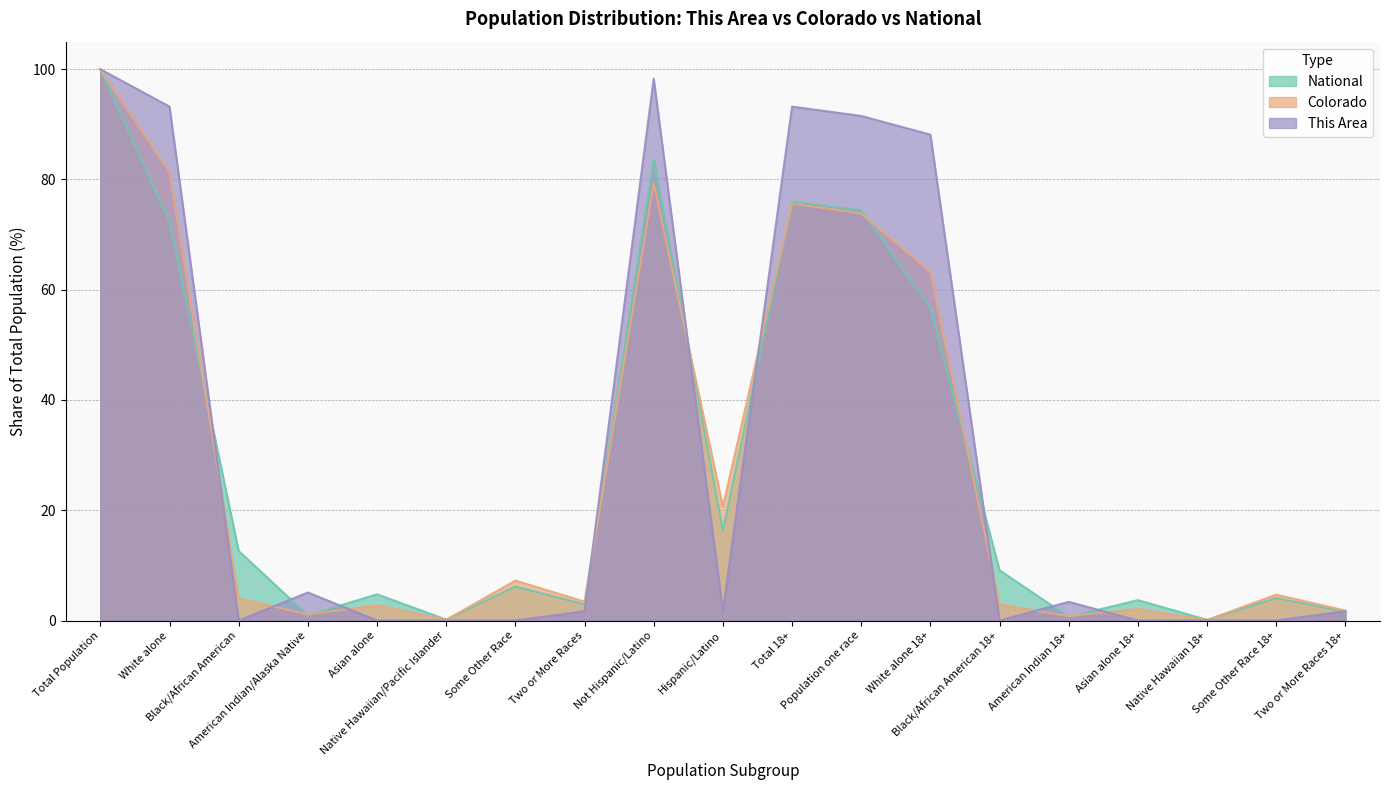

Which category has the highest value in the Colorado series?

Total Population